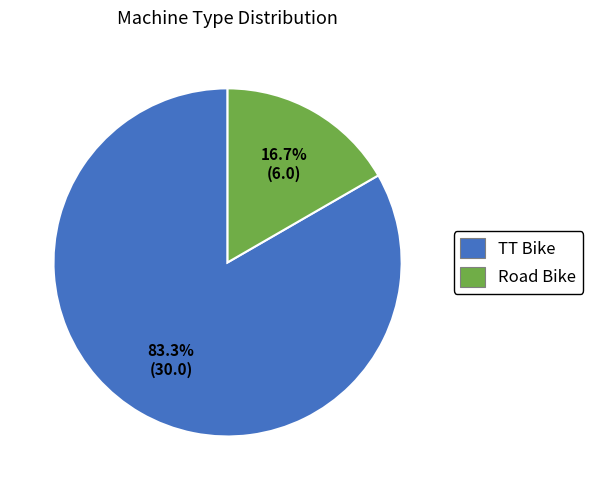

Which category accounts for the majority?

TT Bike